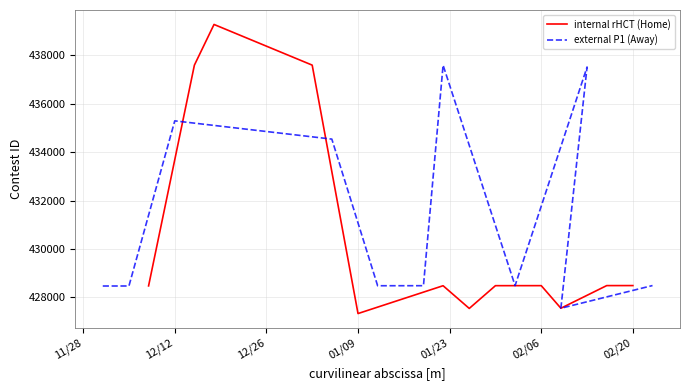

The value of internal rHCT (Home) at 02/20 is 122385. True or false?

False